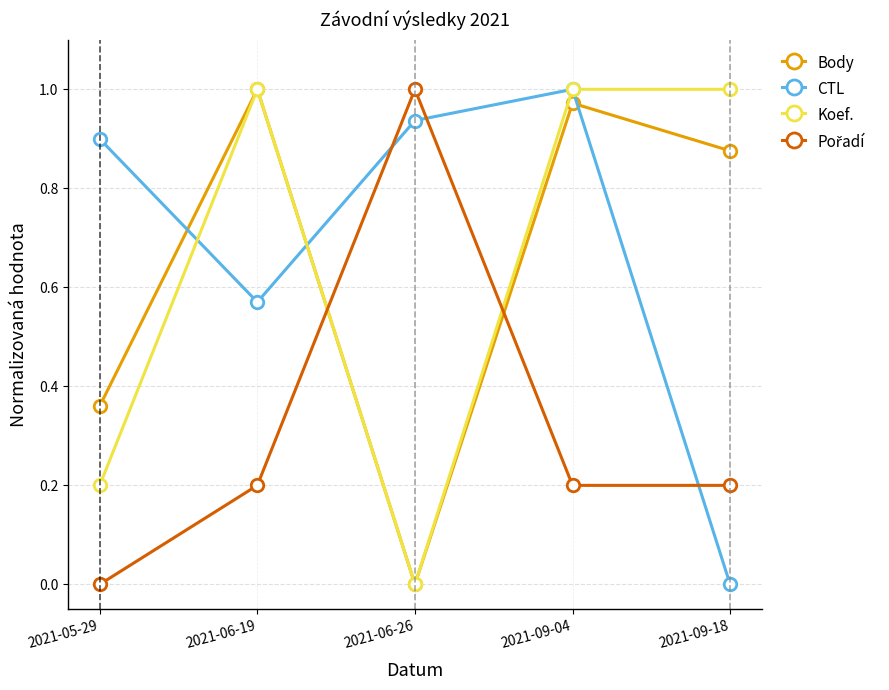

What is the total value across all series at 2021-09-04?

3.2